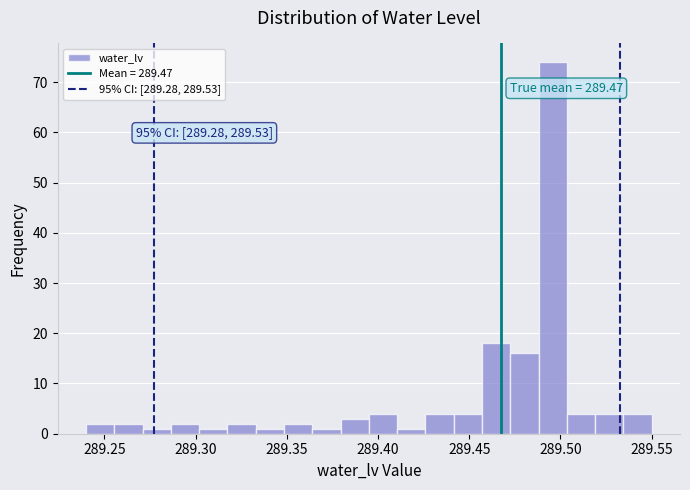

Read against the x-axis, roughly where is the centre of the tallest bar?

289.495